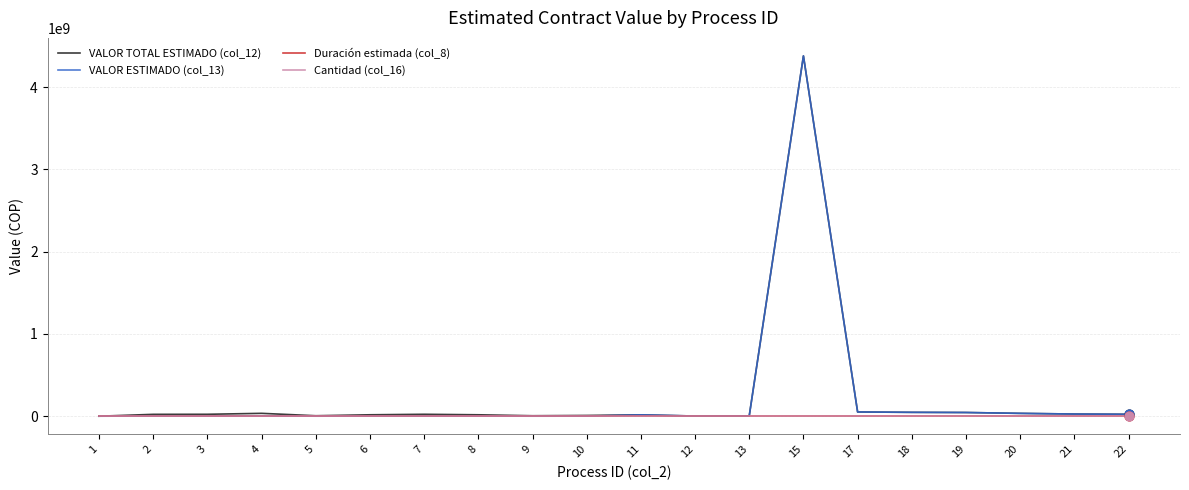

At which category is the sum across all series the highest?

15